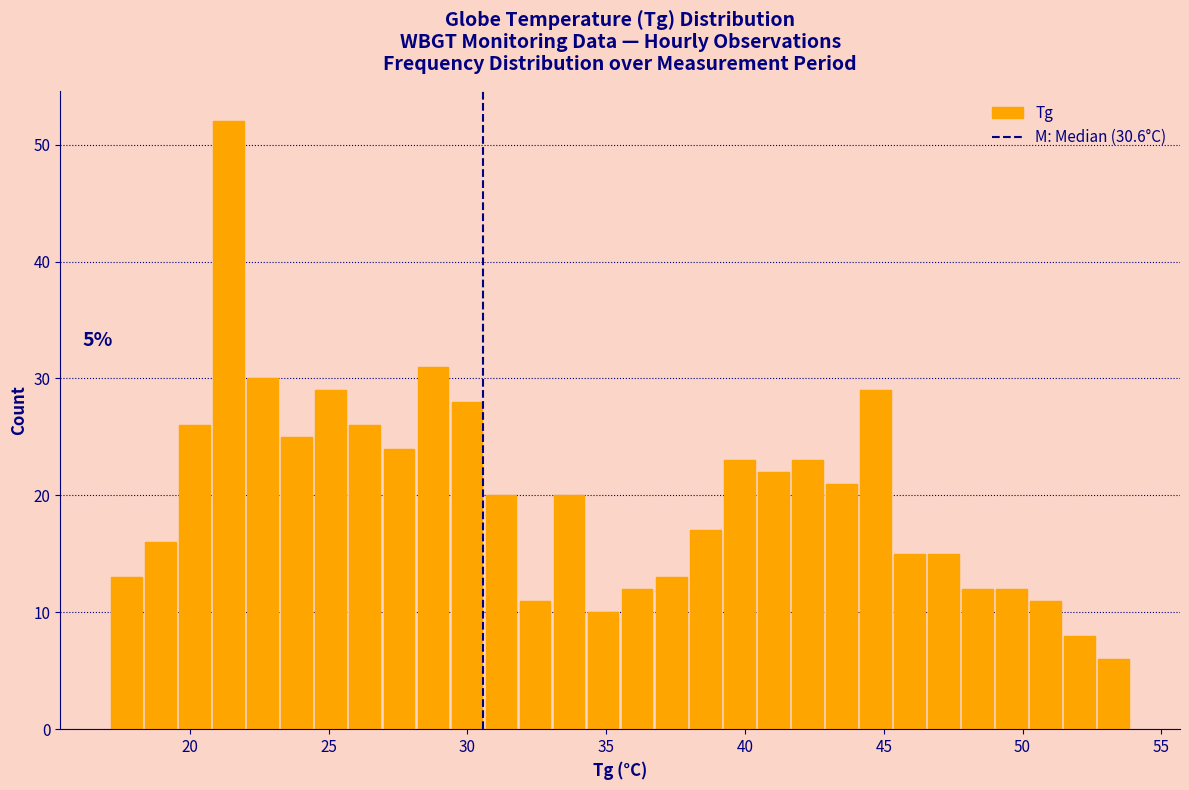

Read against the x-axis, roughly where is the centre of the tallest bar?

21.5